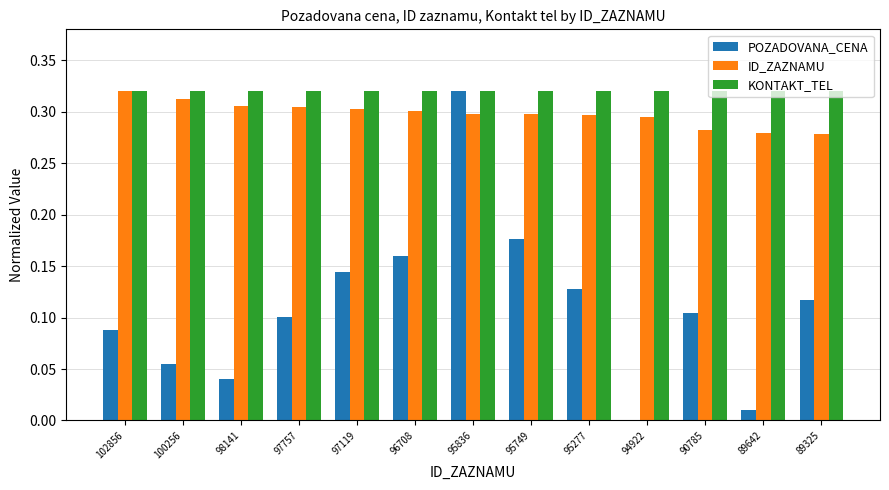

Which series changed the most between 100256 and 89642?

POZADOVANA_CENA